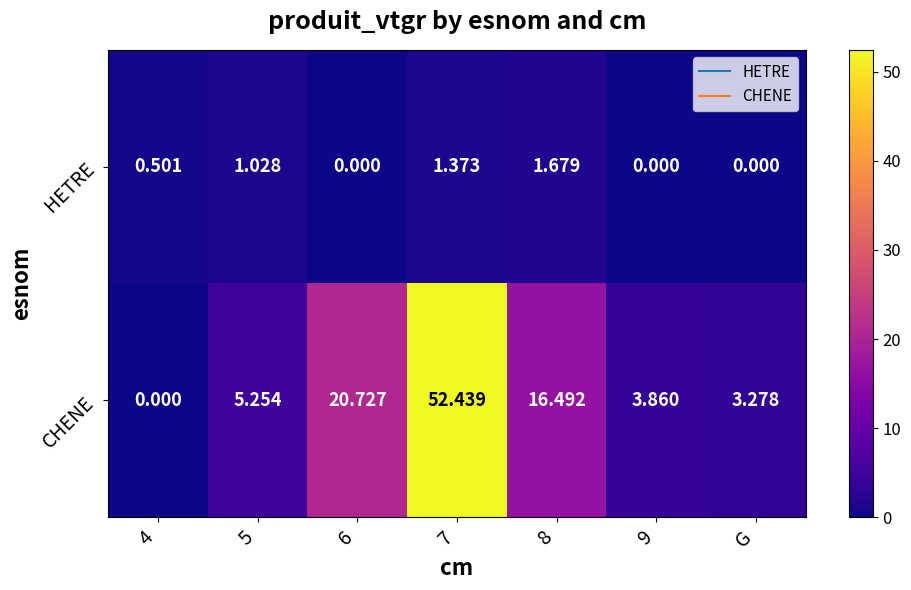

Between 7 and 9, which series saw the biggest shift?

CHENE